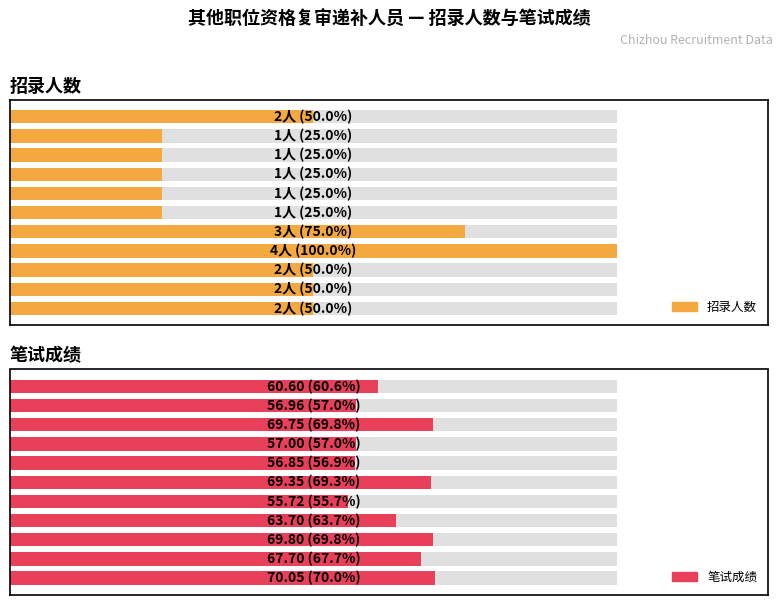

What is the greatest value displayed?

70.0